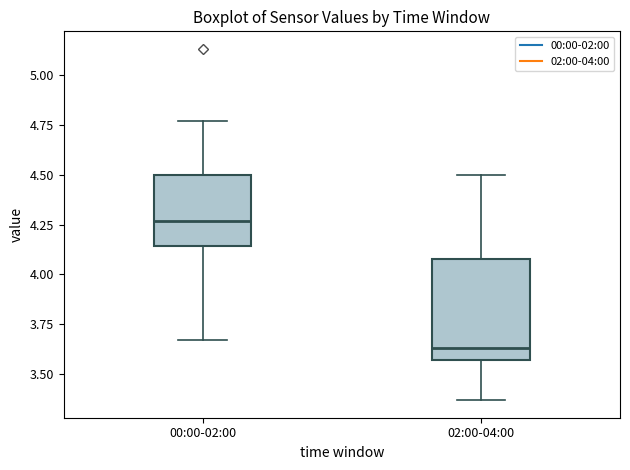

Where does the median line of the box for 02:00-04:00 sit on the y-axis? The values are not printed on the chart, so give them approximately, as read against the axis.

3.65